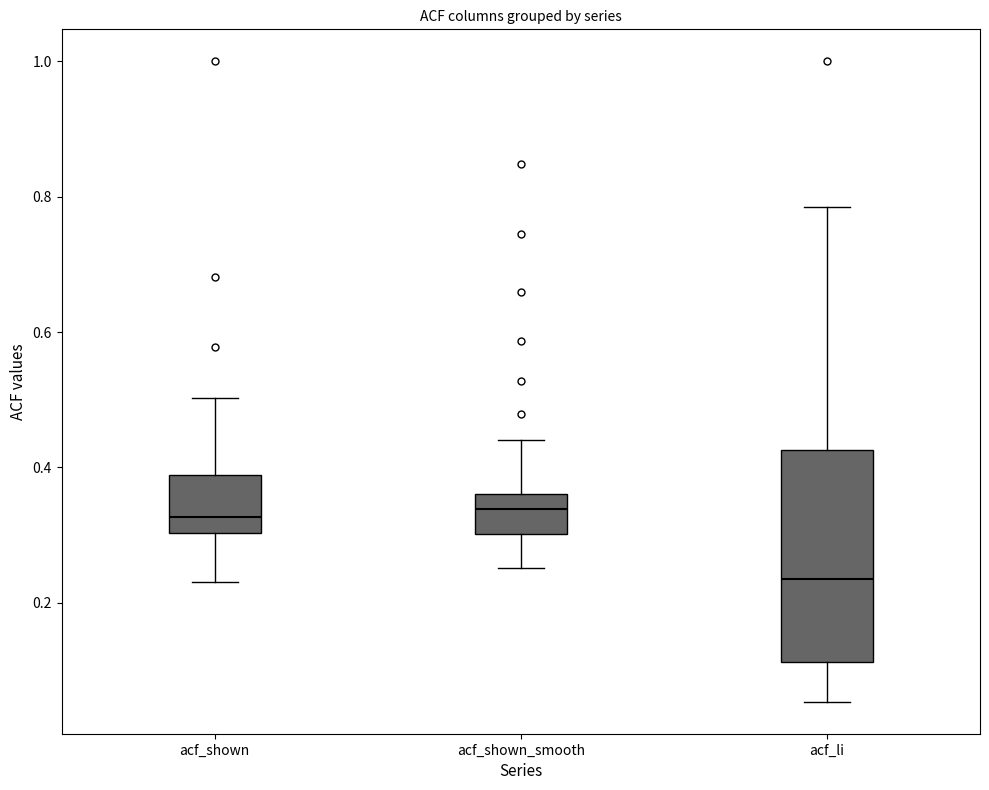

Which box is the tallest, from its lower edge to its upper edge?

acf_li